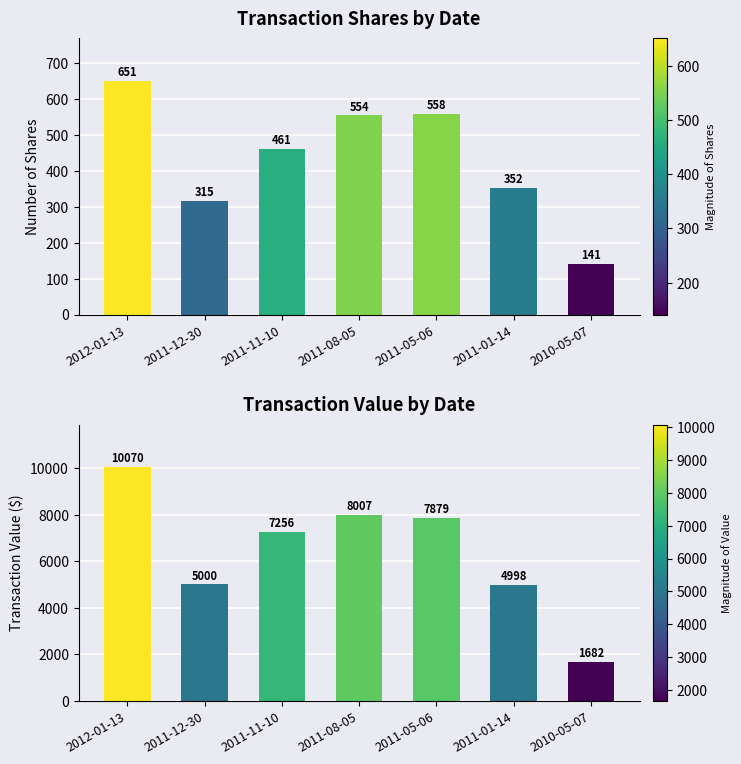

Which series has the widest spread of values?

transactionValue